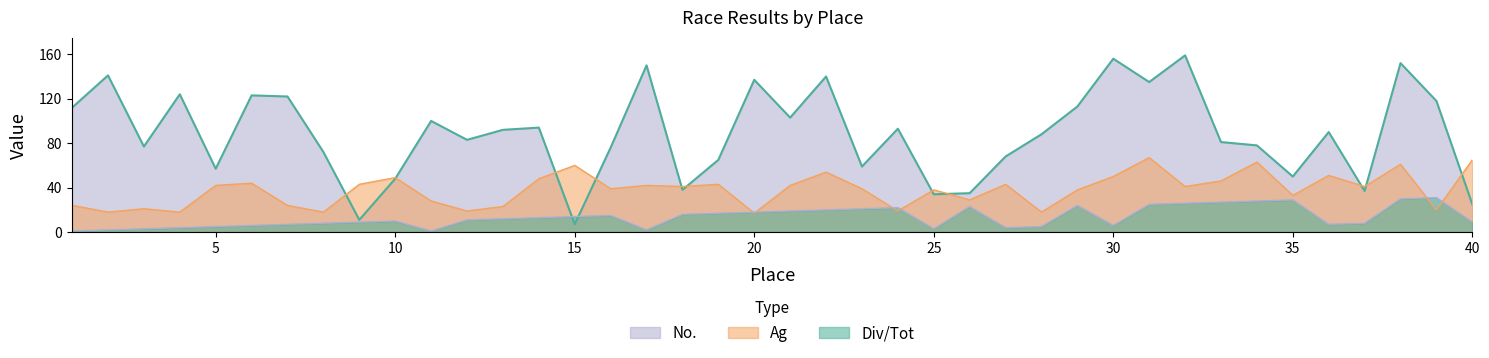

Does the chart have visible grid lines?

No